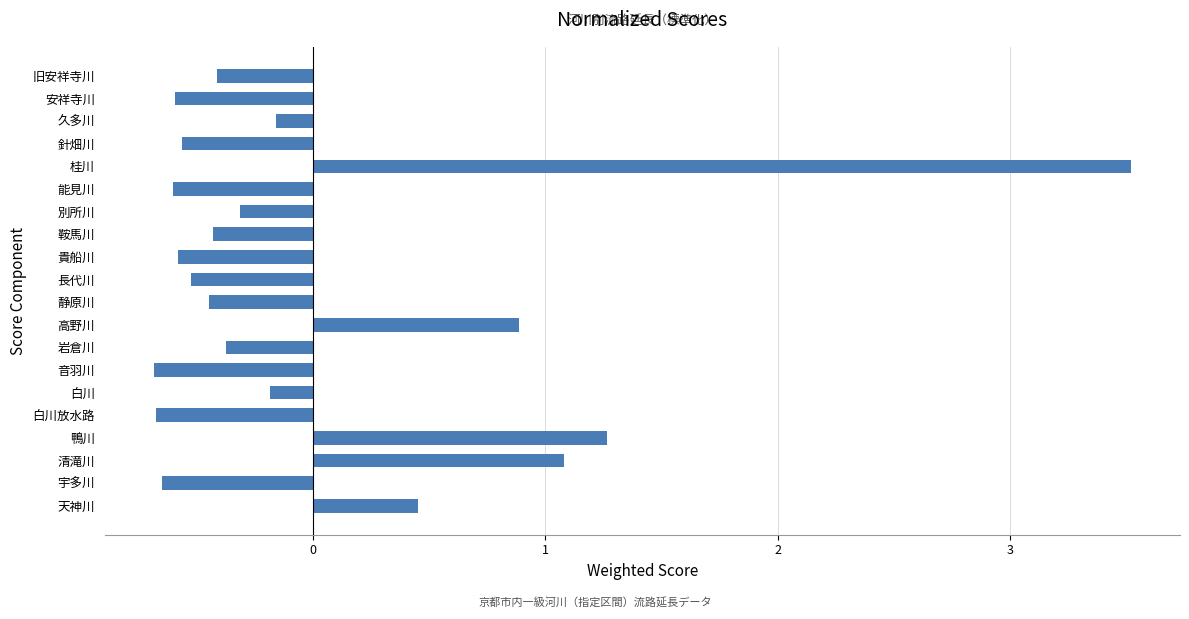

What is the greatest value displayed?

3.5